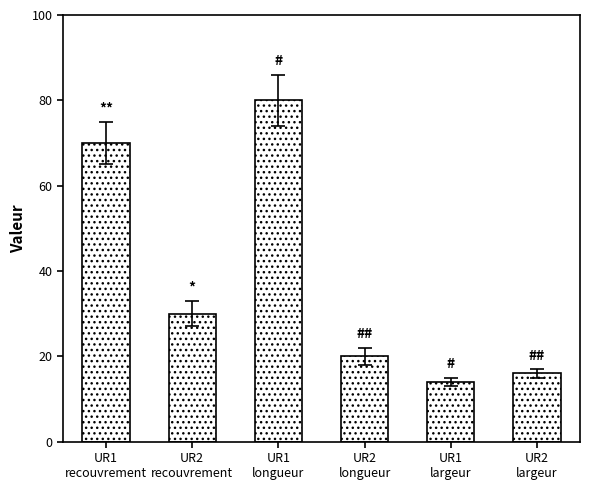

How many values are below 30?

3